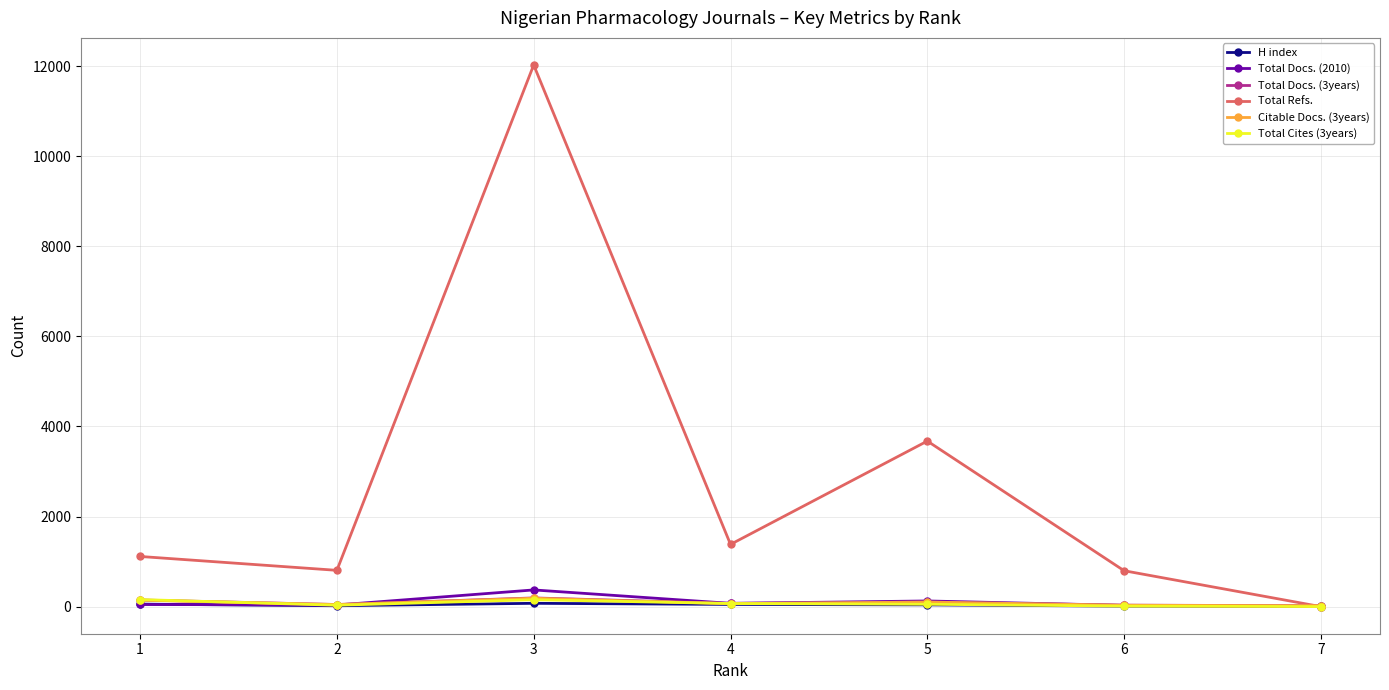

How many interior local peaks does the Total Refs. series have?

2